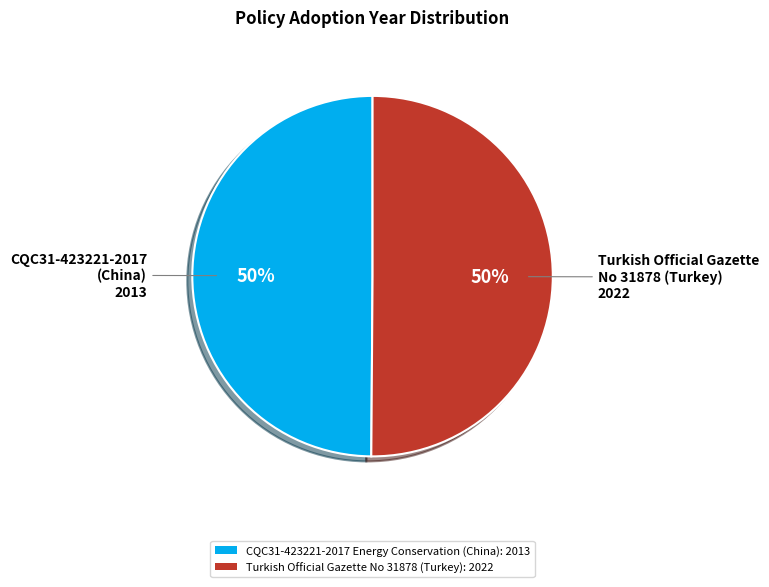

How many segments does this pie chart have?

2